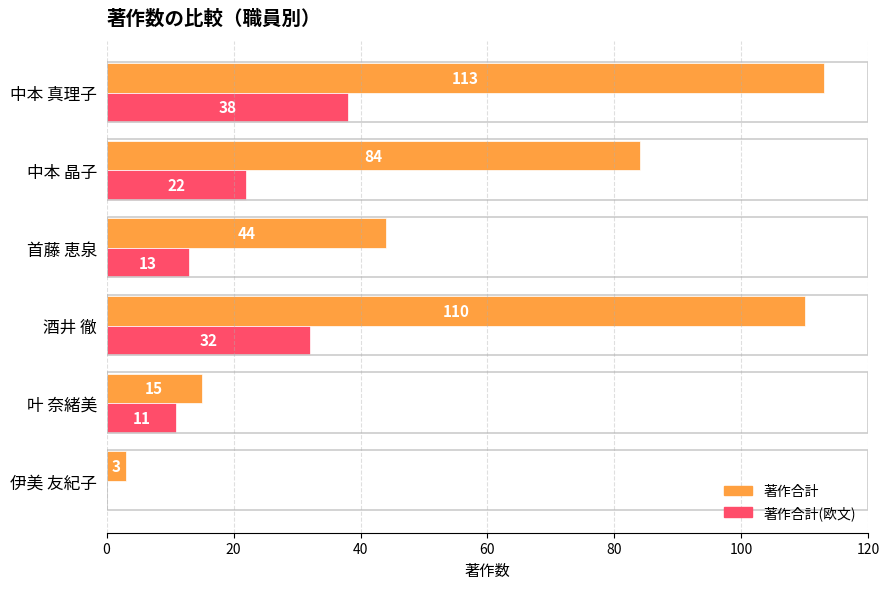

The value of 著作合計 at 中本 晶子 is 142. True or false?

False